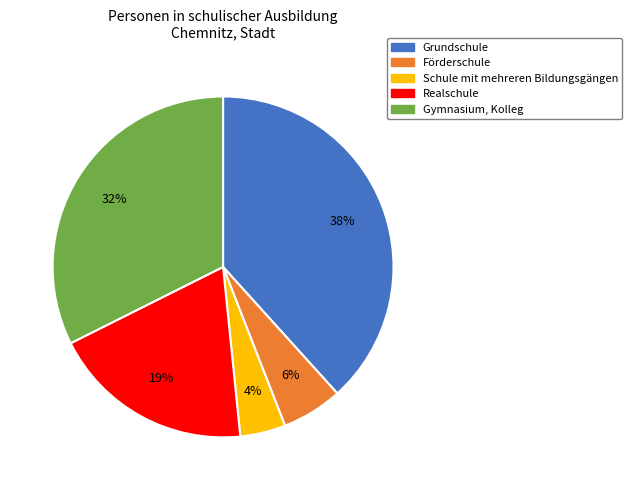

Count the number of slices in the pie.

5